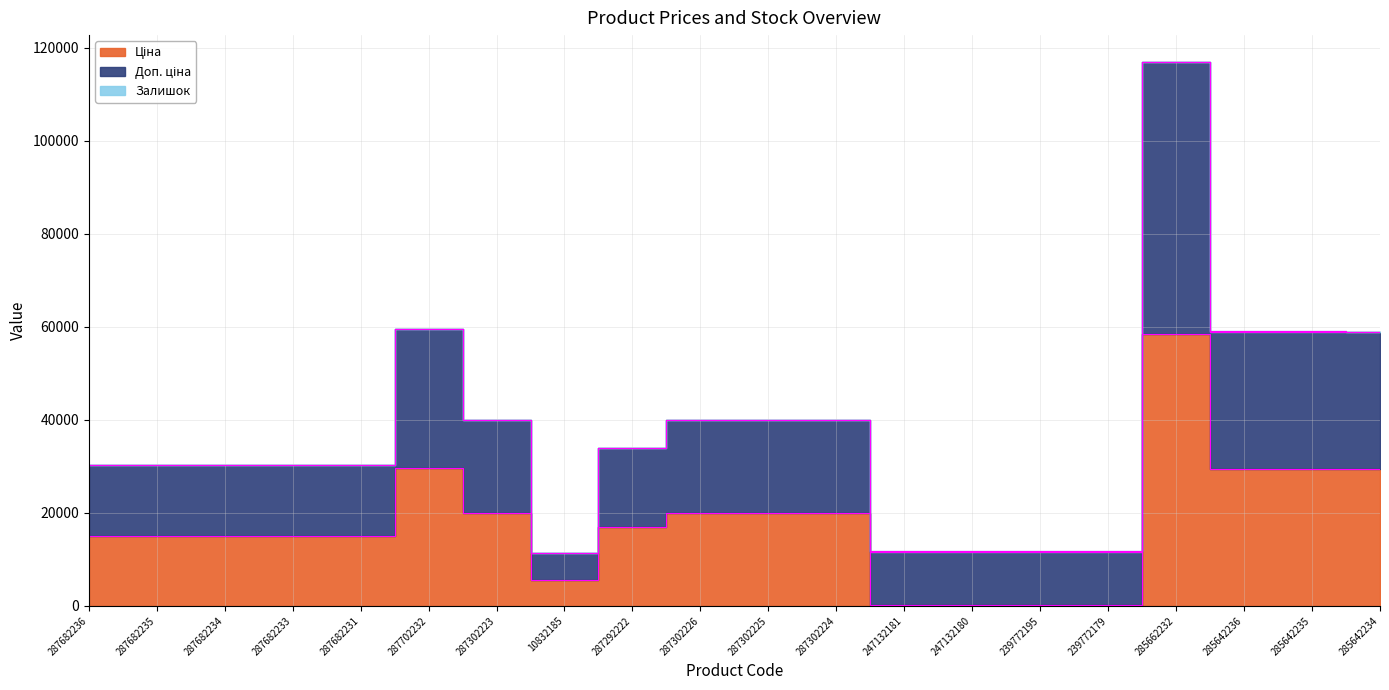

What is the total value across all series at 287682236?

45360.0